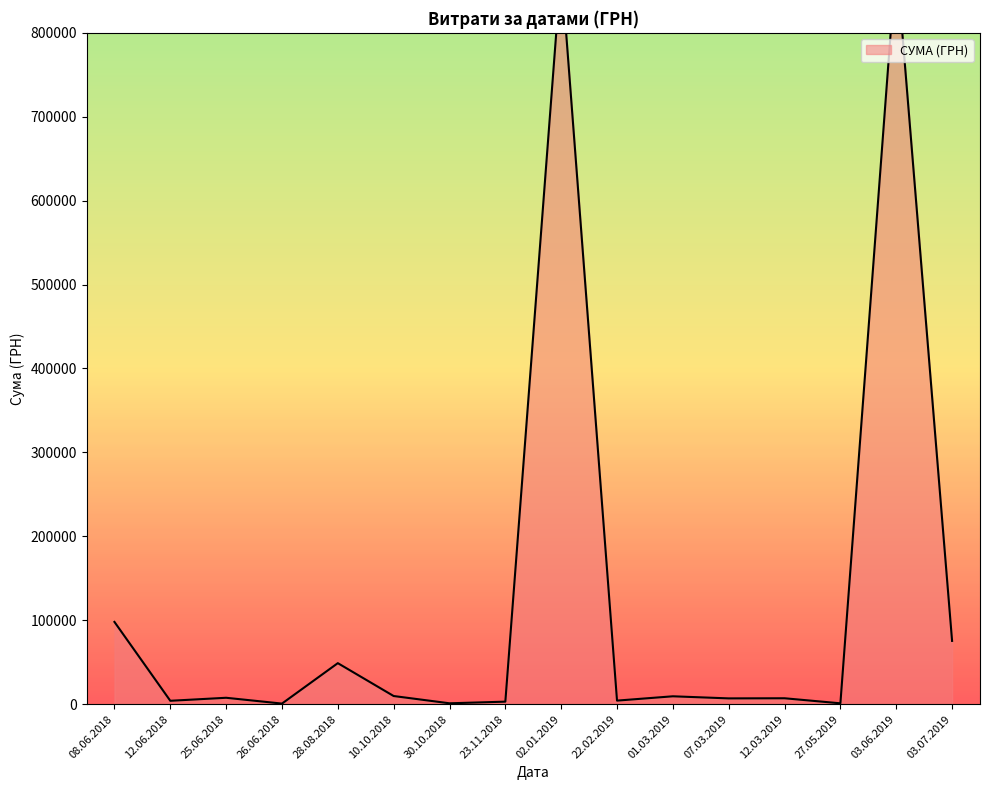

What is the difference between the maximum and minimum values?

732310.2